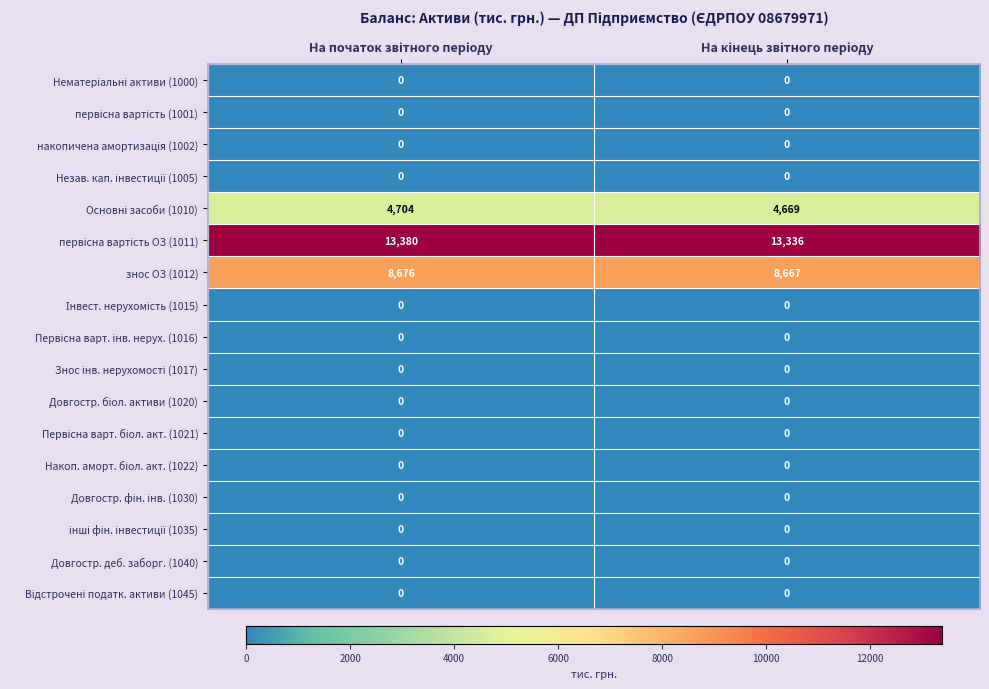

What is the maximum value shown in the chart?

13380